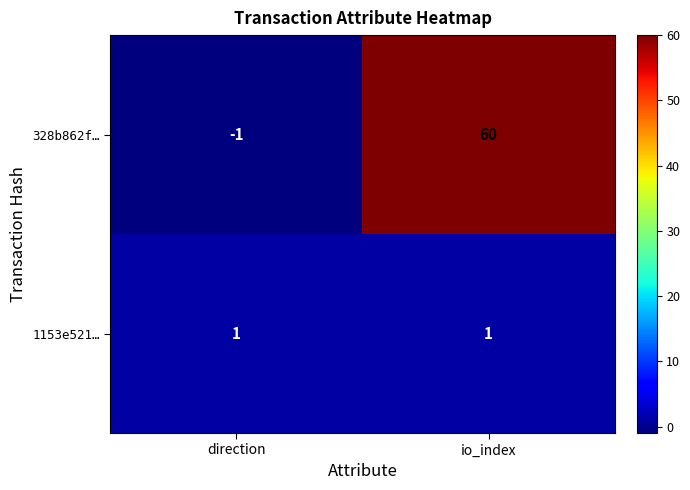

What is the sum of all 328b862f… values?

59